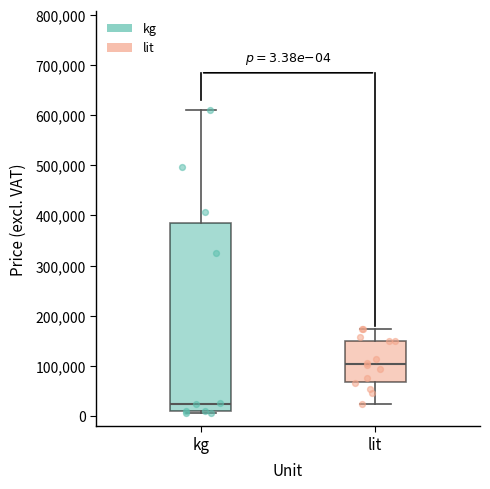

Comparing the boxes themselves (not the whiskers), which one is the tallest?

kg